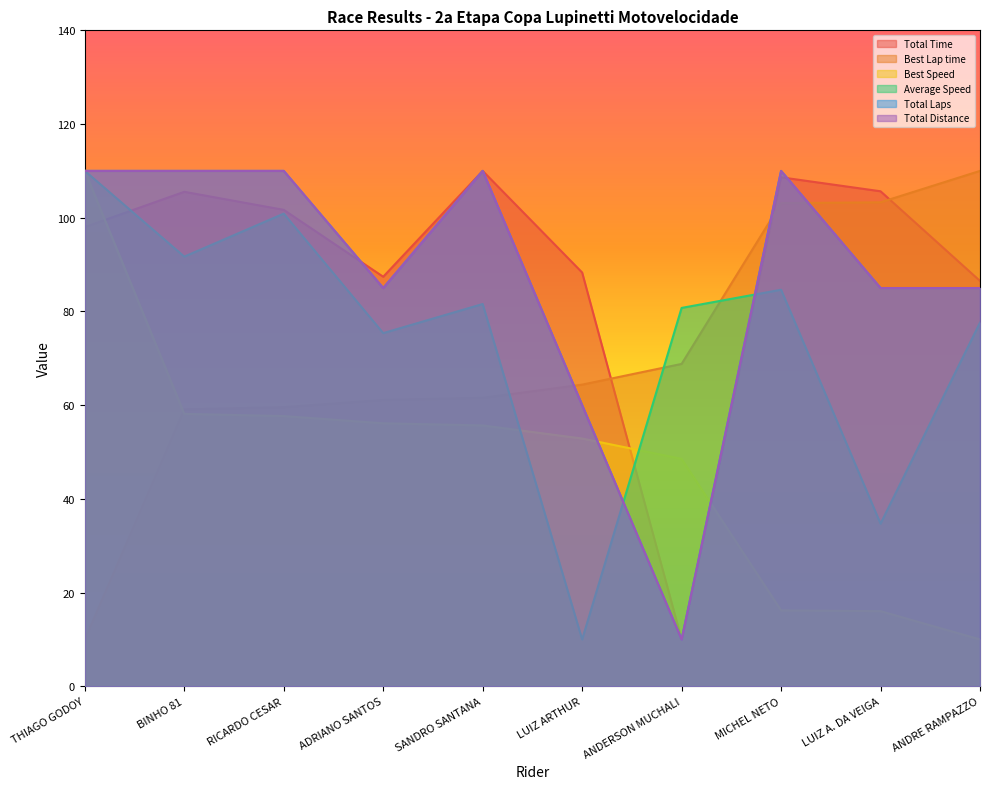

Where do Total Time and Average Speed first cross each other?

THIAGO GODOY and BINHO 81